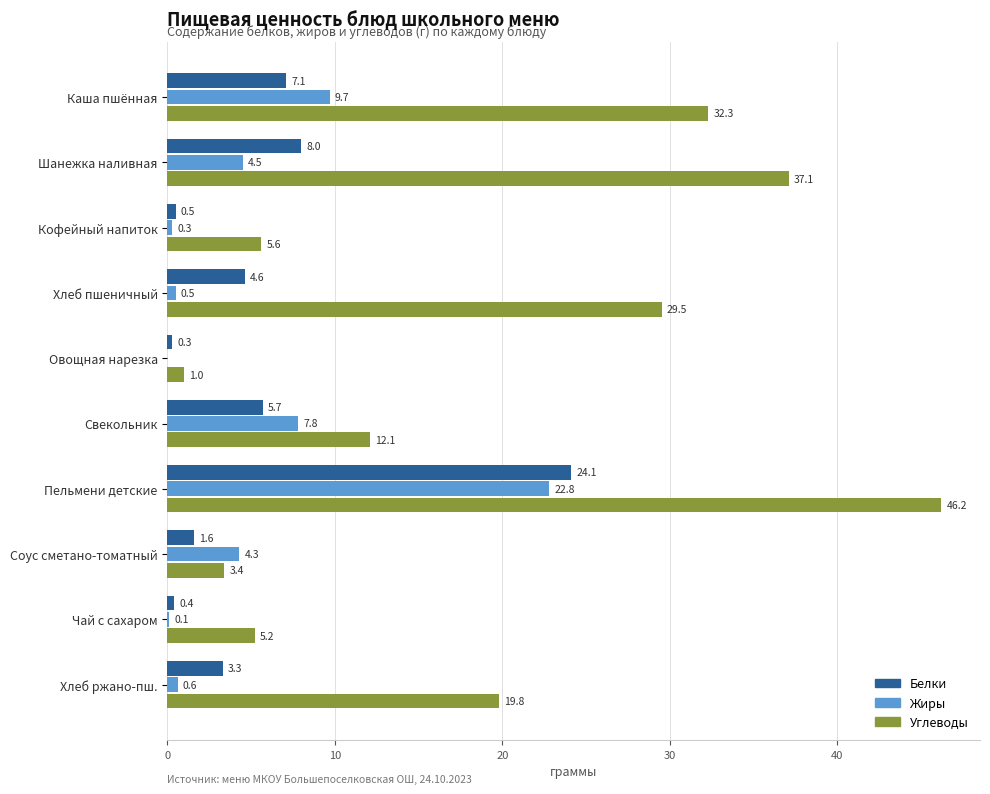

Is it true that Углеводы equals 3.4 at Соус сметано-томатный?

True